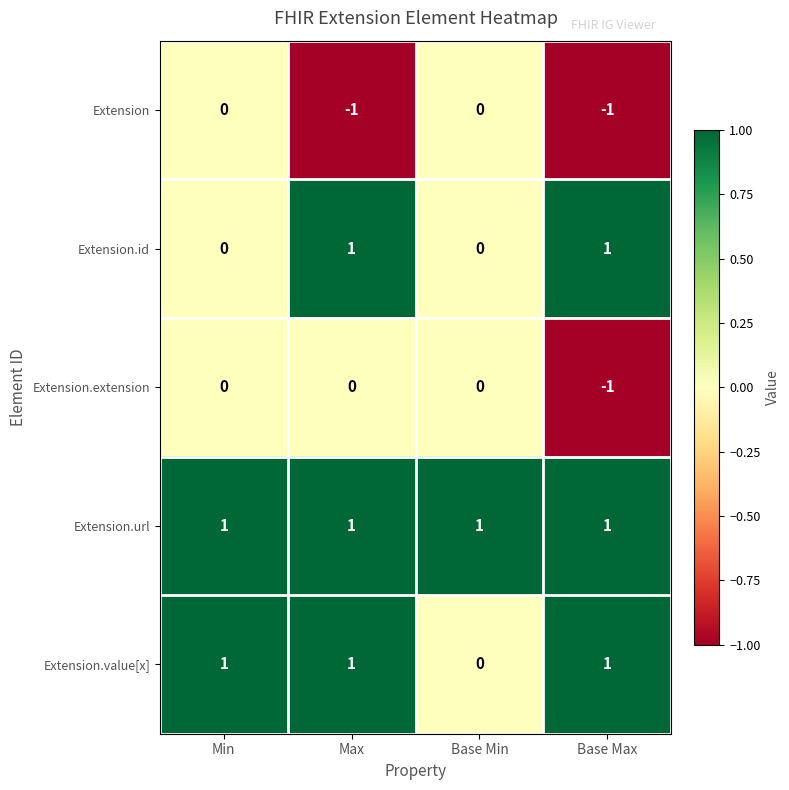

The value of Extension.extension at Base Min is 0. True or false?

True